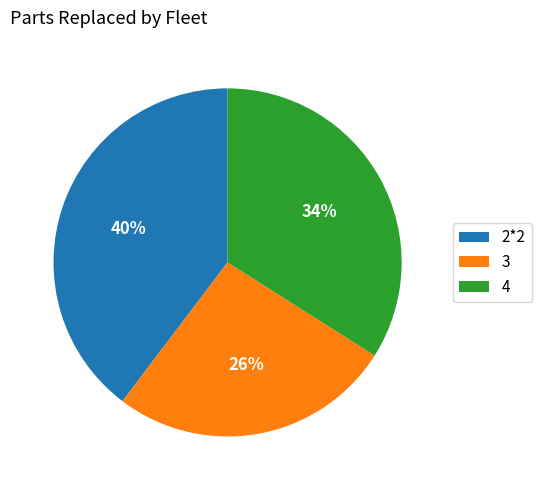

Which has a higher value, 4 or 3?

4